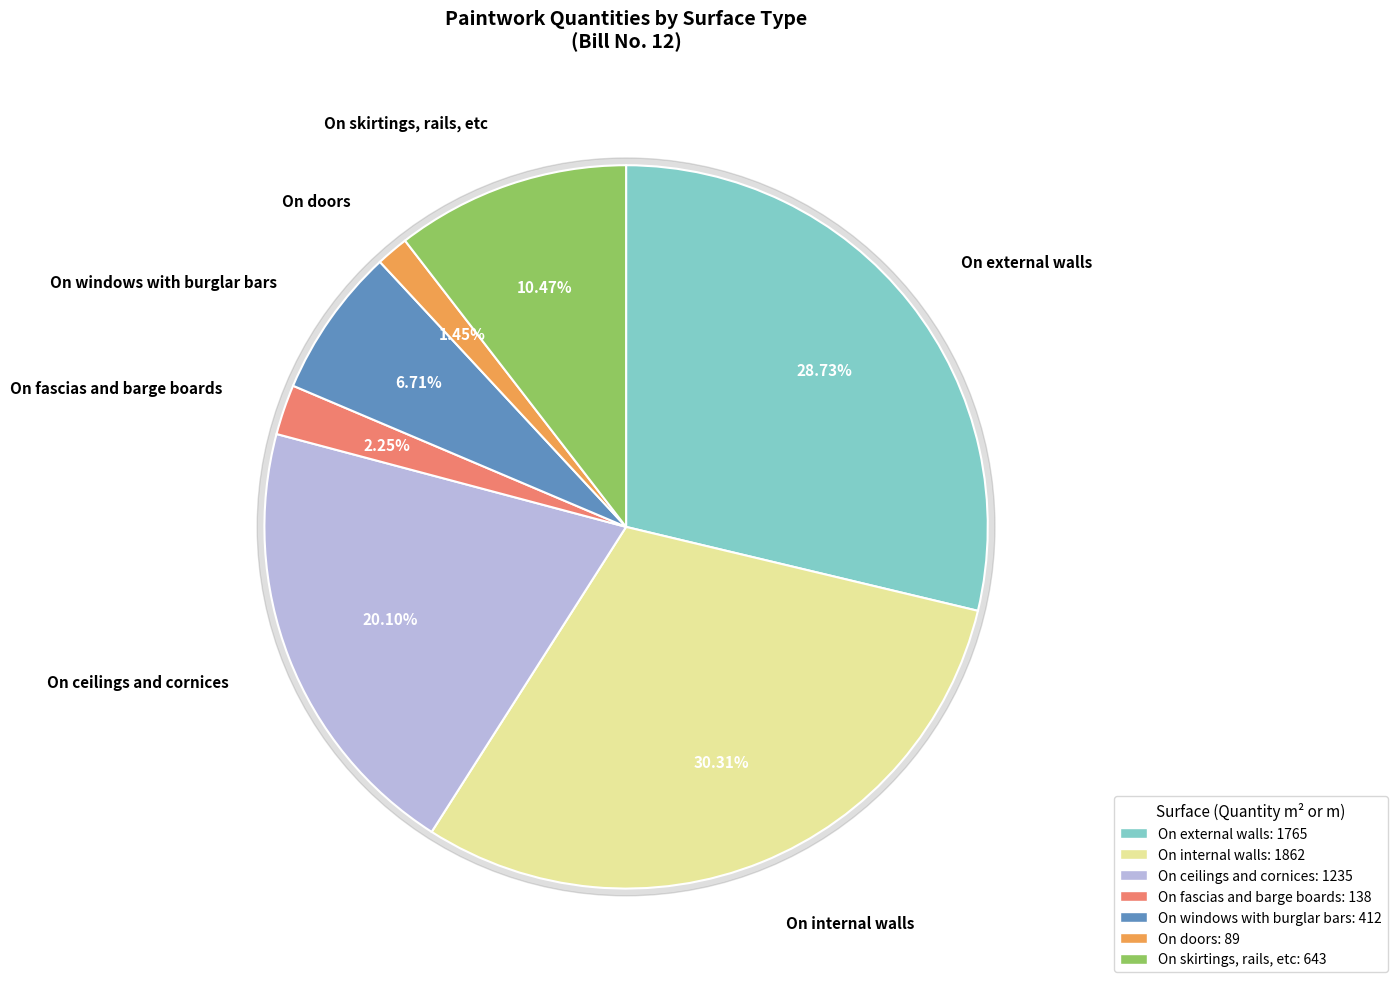

To the nearest percent, what is the average slice percentage?

14%